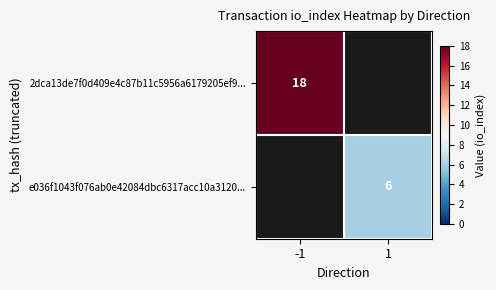

True or false: e036f1043f076ab0e42084dbc6317acc10a3120... has a value of 6 at 1.

True